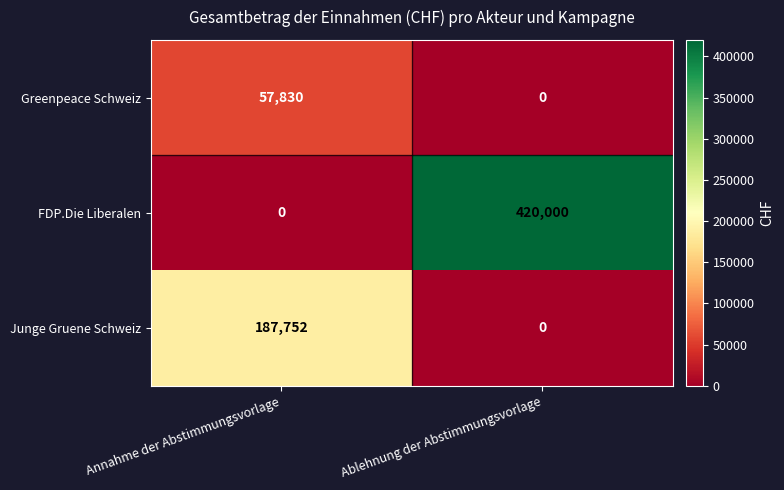

What is the total value across all series at Ablehnung der Abstimmungsvorlage?

420000